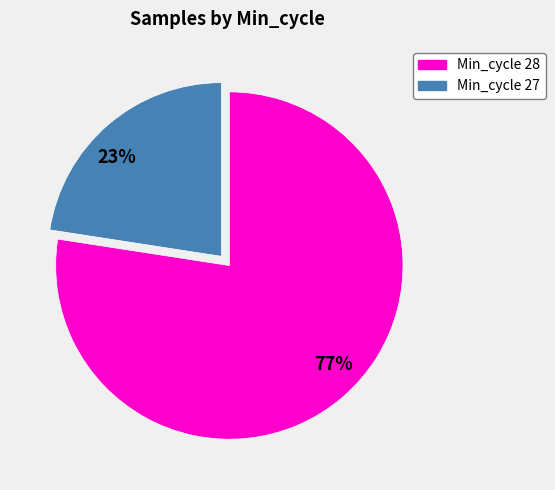

Is there any slice that represents more than half of the pie?

Yes